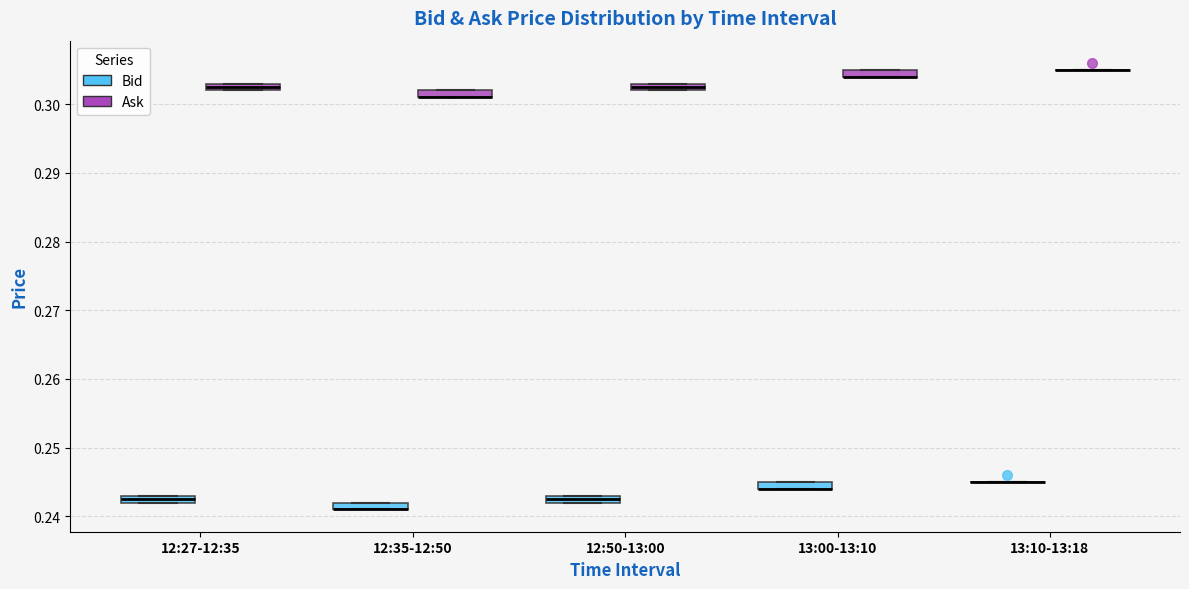

Where is the lower edge of the box for 12:27-12:35 (Ask) on the y-axis? The values are not printed on the chart, so give them approximately, as read against the axis.

0.302